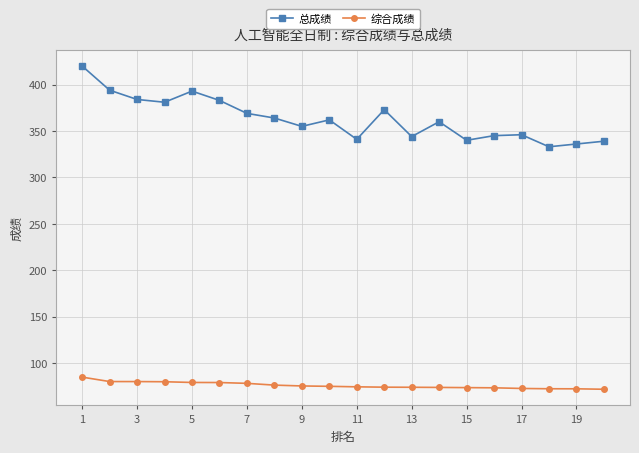

True or false: 总成绩 and 综合成绩 intersect in this chart.

False